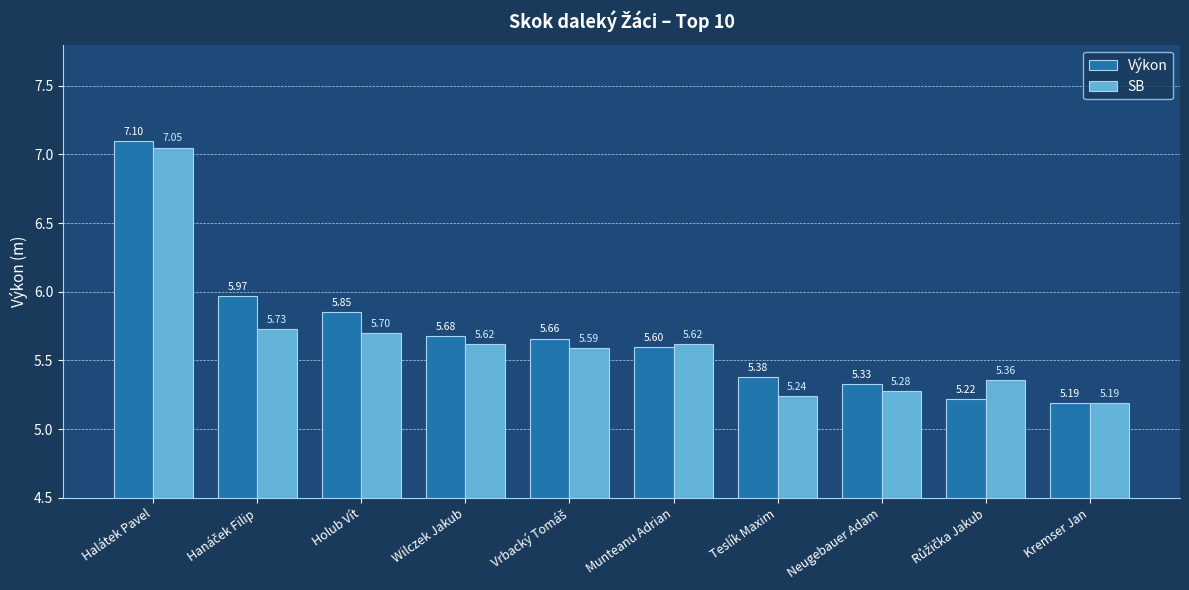

What is the value of the SB bar at the 2nd from the left?

5.7